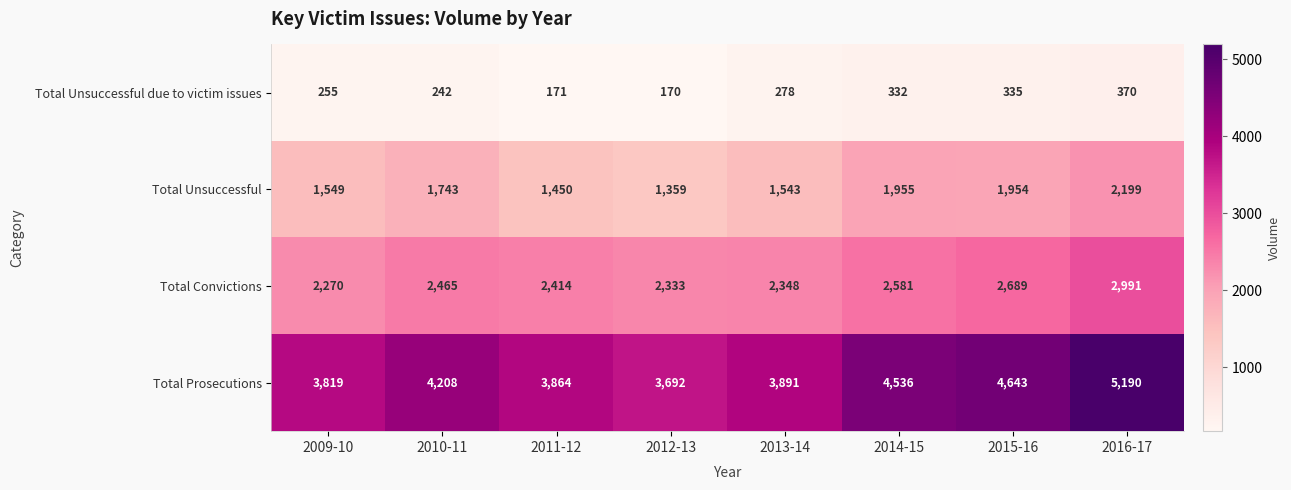

How many categories are shown in the chart?

8